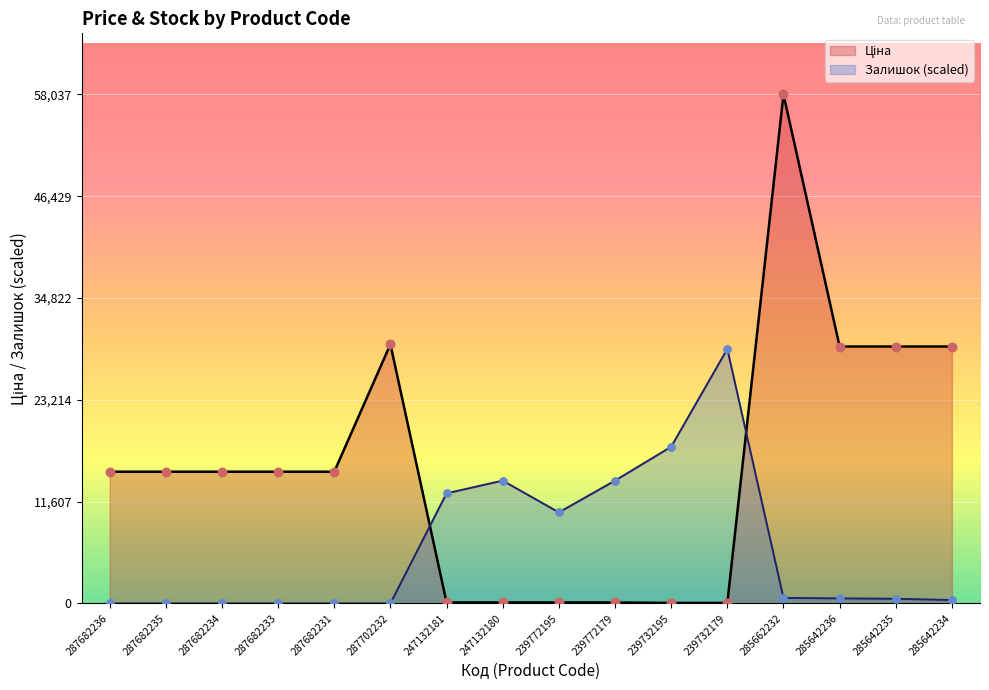

What are all the series names shown in the legend?

Ціна, Залишок